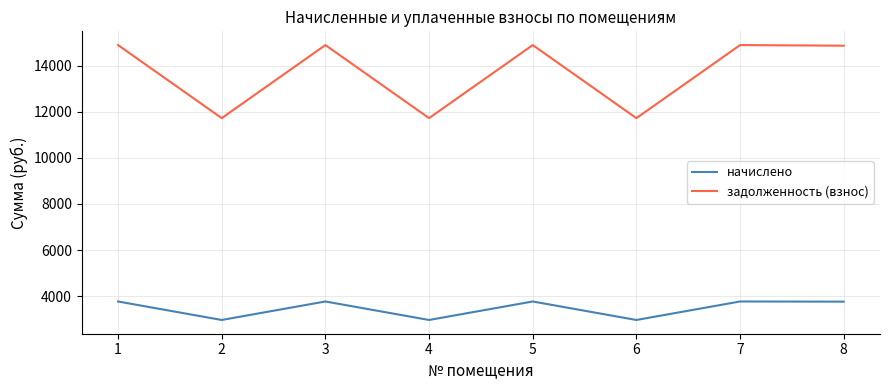

The value of начислено at 4 is 2966.6. True or false?

True